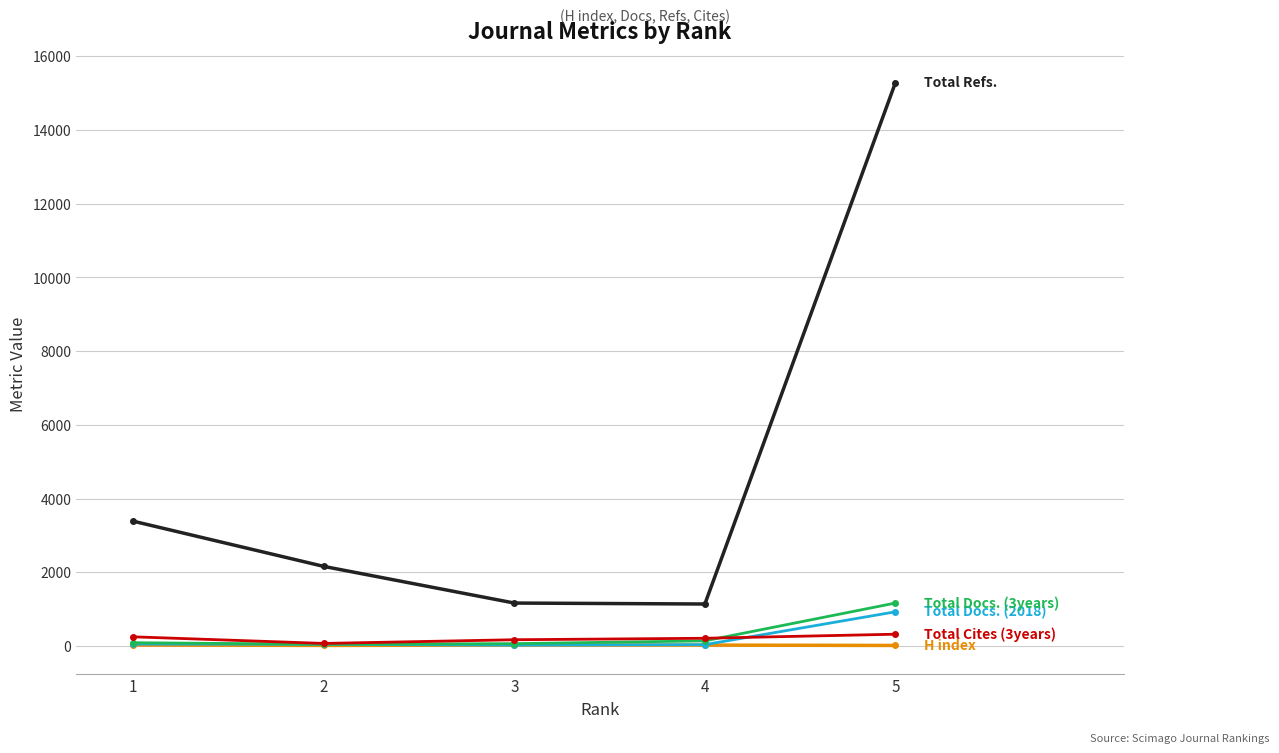

What is the greatest value displayed?

15280